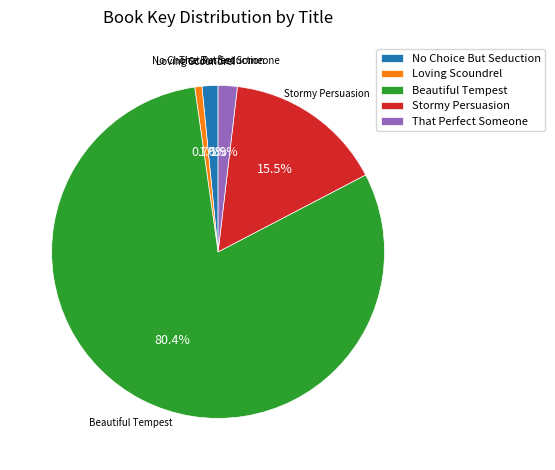

Which has a higher value, Beautiful Tempest or Loving Scoundrel?

Beautiful Tempest